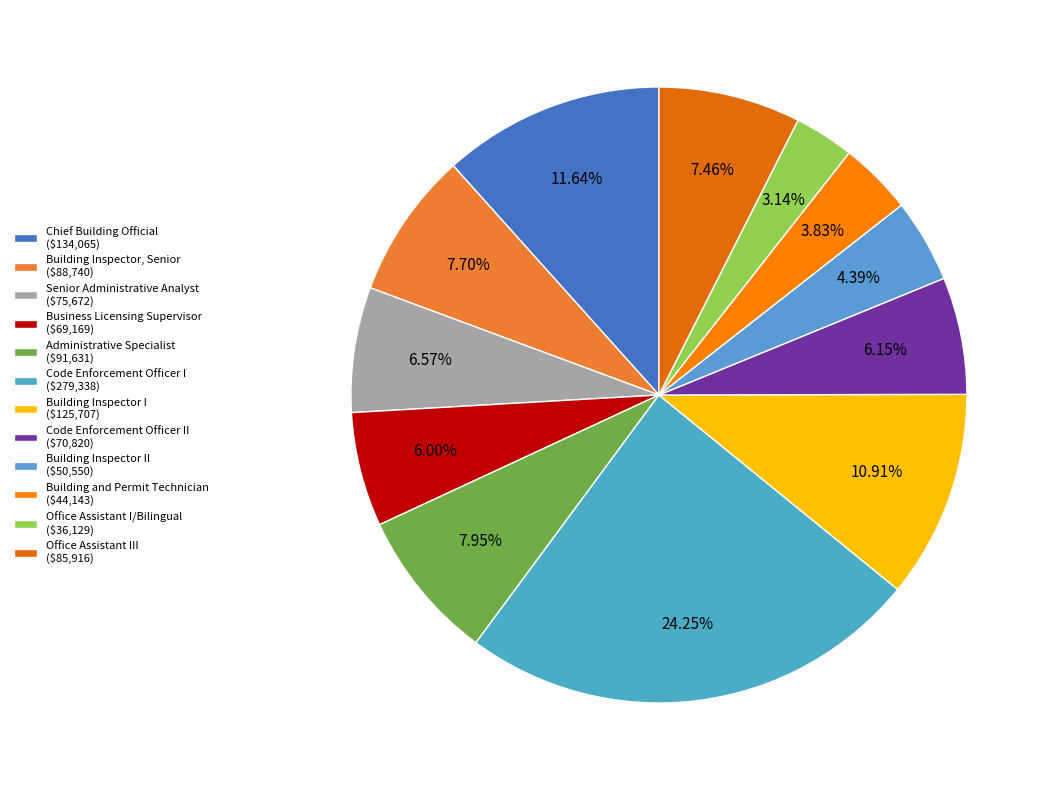

Rank the categories by value from highest to lowest.

Code Enforcement Officer I ($279,338), Chief Building Official ($134,065), Building Inspector I ($125,707), Administrative Specialist ($91,631), Building Inspector, Senior ($88,740), Office Assistant III ($85,916), Senior Administrative Analyst ($75,672), Code Enforcement Officer II ($70,820), Business Licensing Supervisor ($69,169), Building Inspector II ($50,550), Building and Permit Technician ($44,143), Office Assistant I/Bilingual ($36,129)